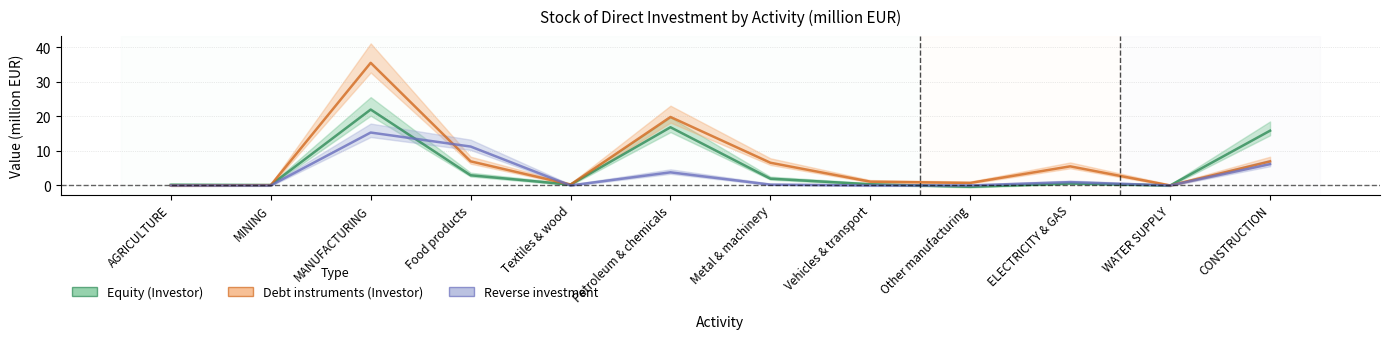

What is the sum of the Reverse investment values at Food products and WATER SUPPLY?

11.3